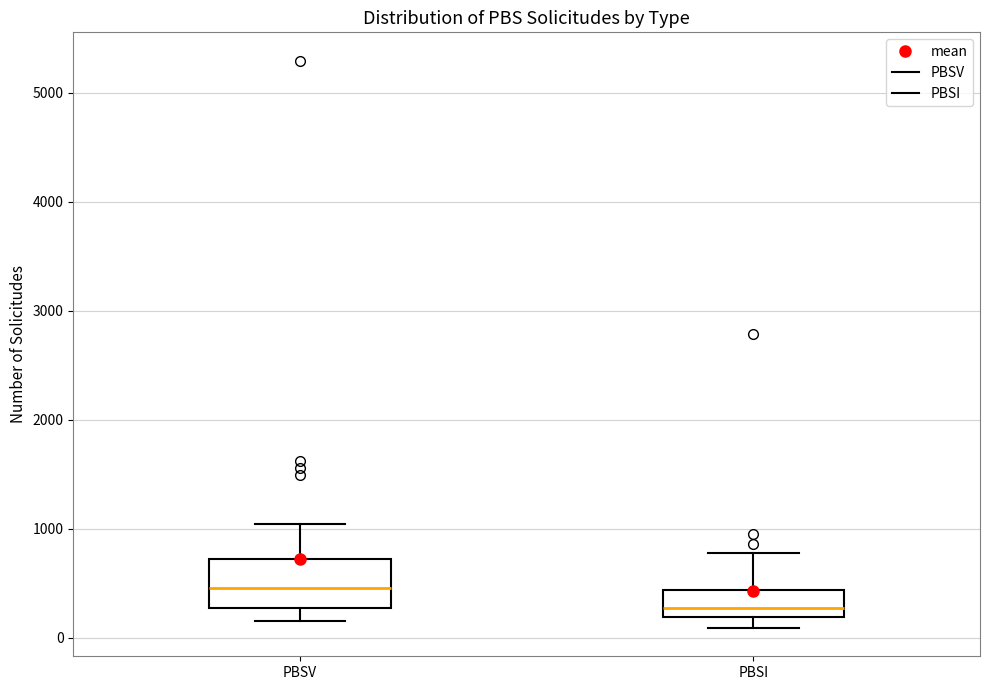

Reading left to right, transcribe this box plot: for each box, give where its median line is, the range the box spans, and where its two whiskers end, as read against the y-axis. The values are not printed on the chart, so give them approximately, as read against the axis.

PBSV: median 500, box 300 to 700, whiskers 200 to 1000
PBSI: median 300, box 200 to 400, whiskers 100 to 800